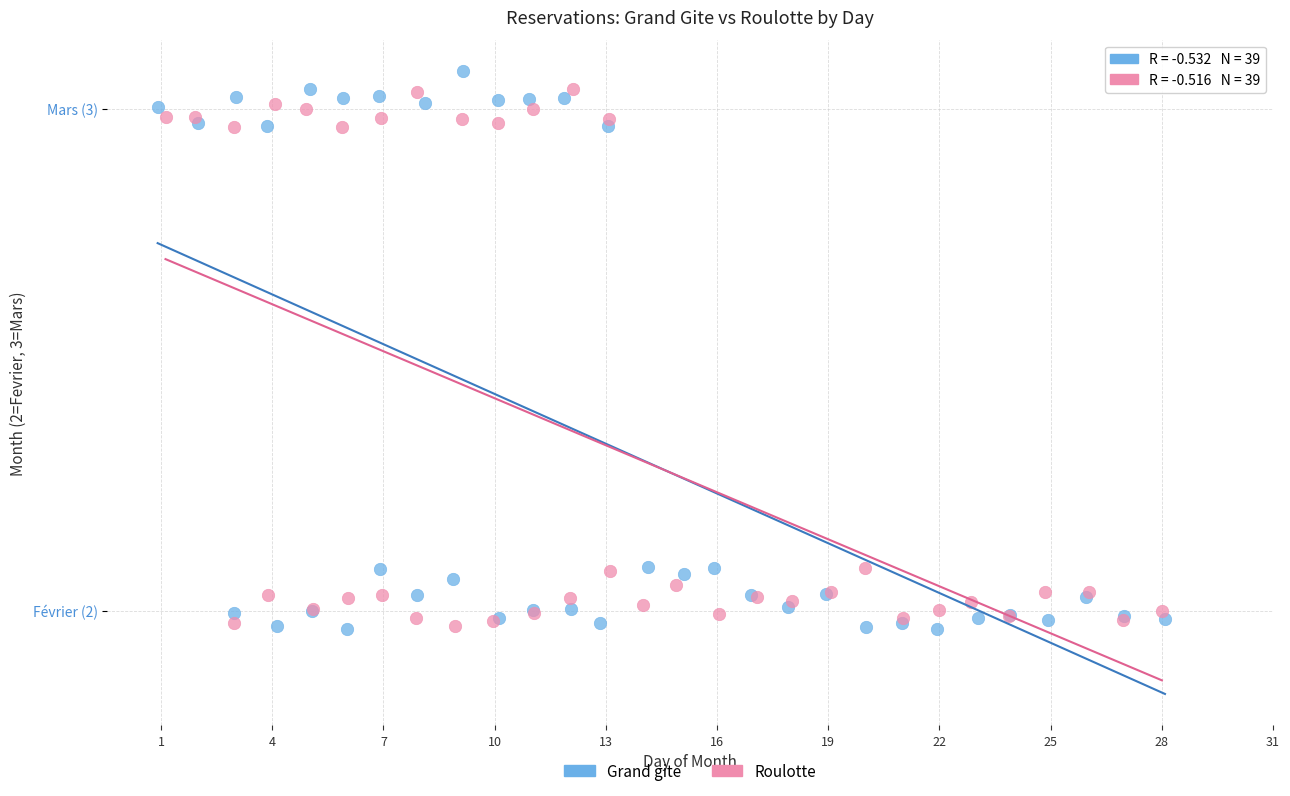

Which series has the widest spread of Y values?

Grand gite